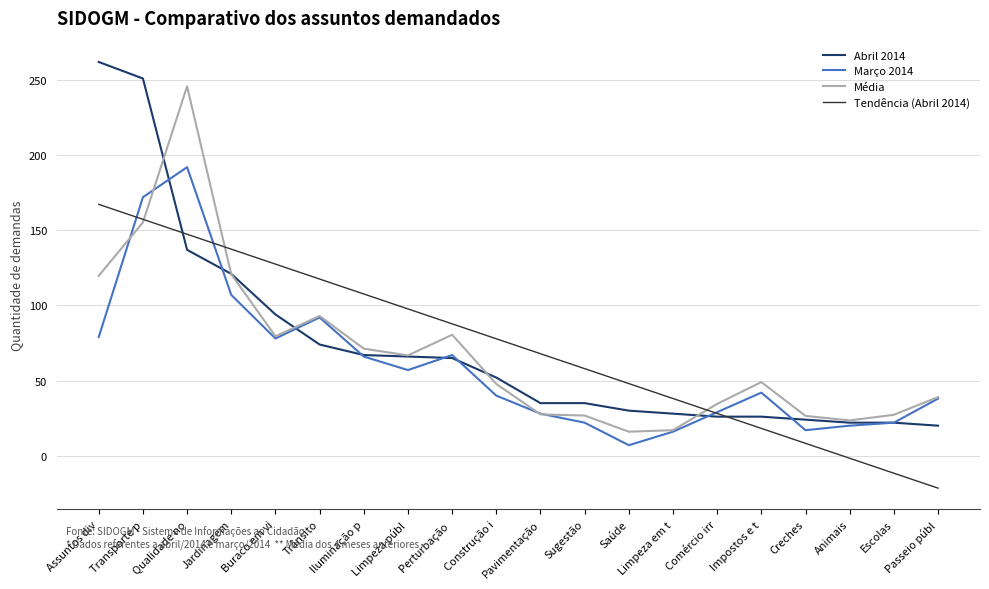

Which category has the lowest value across all series?

Passeio públ